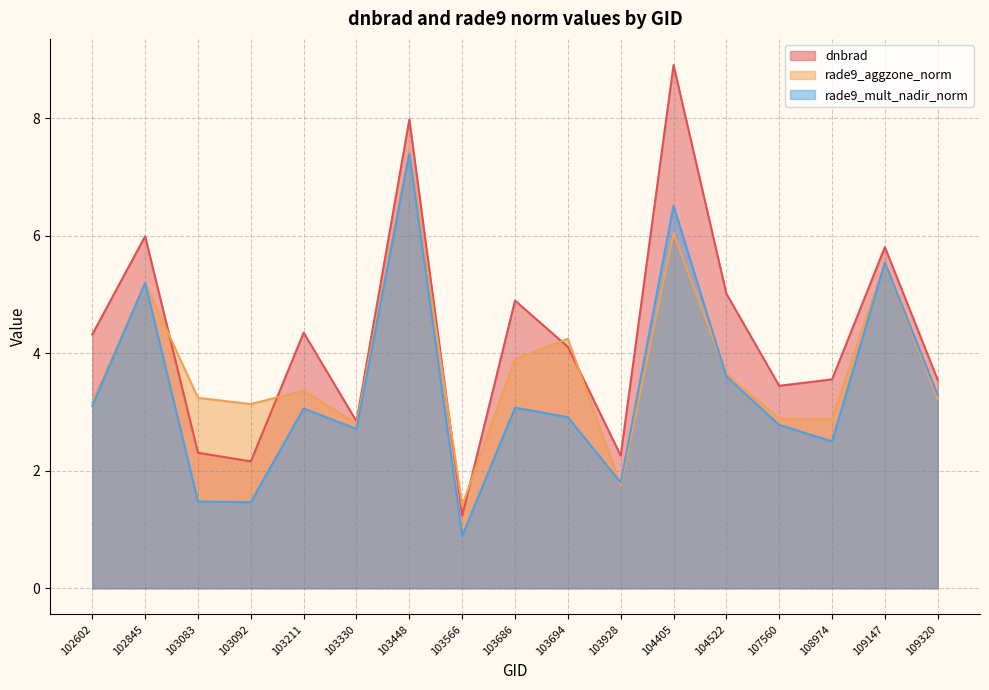

Is the value of rade9_aggzone_norm at 109147 greater than the value of dnbrad at 102845?

No